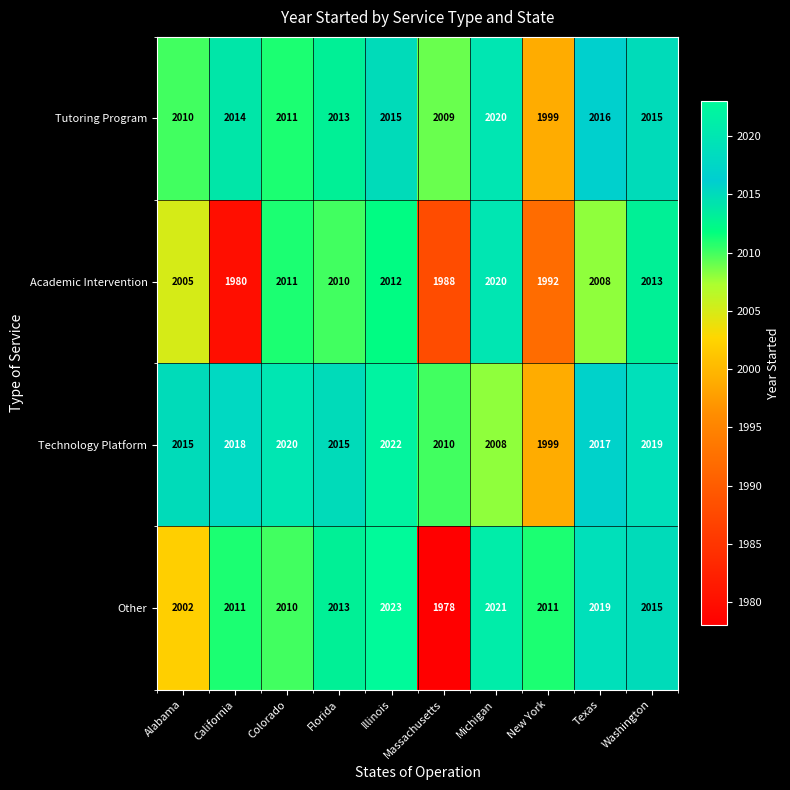

At which category is the sum across all series the highest?

Illinois